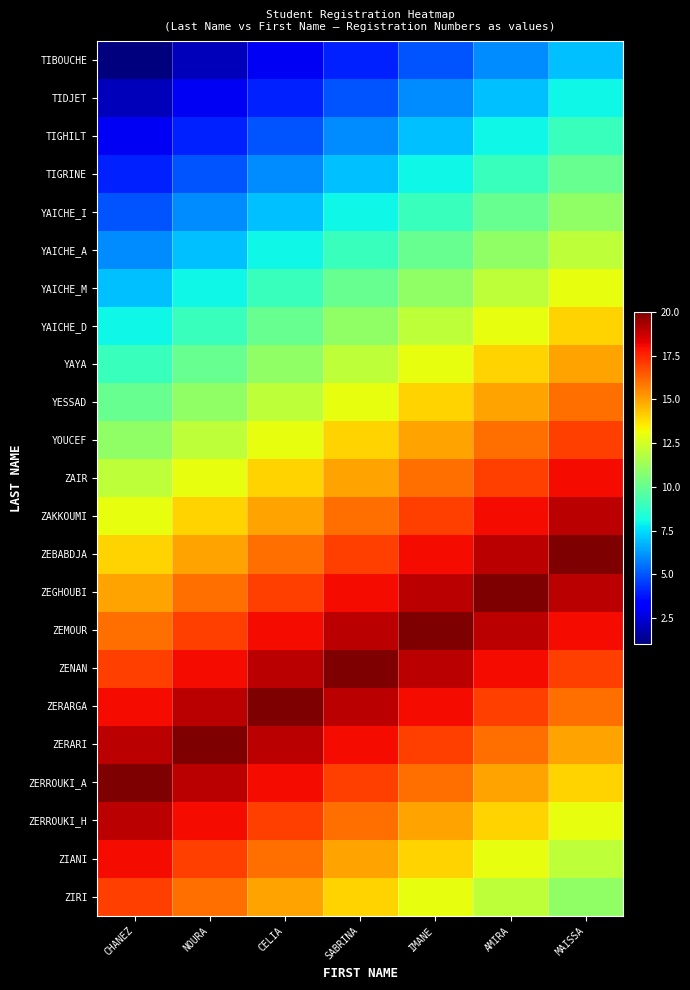

At which category is the sum across all series the highest?

MAISSA